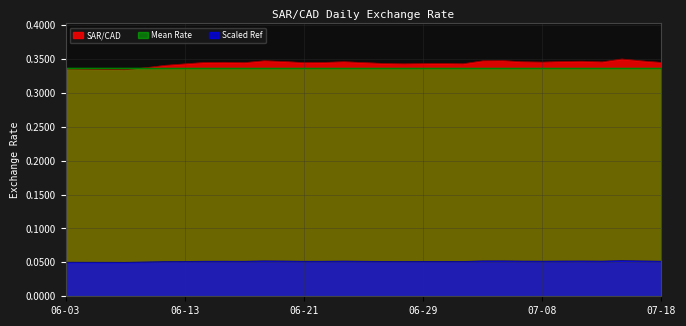

True or false: Scaled Ref and Mean Rate cross at least once.

False